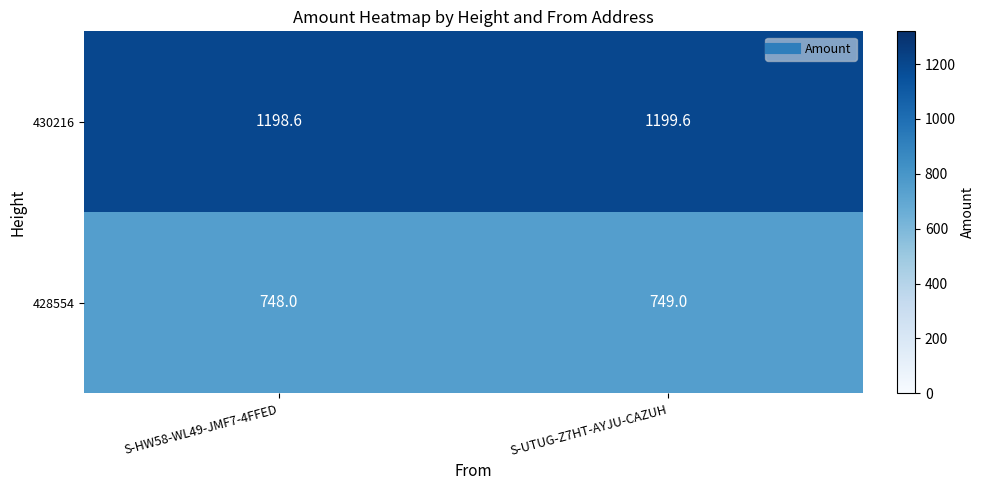

What is the spread (max minus min) of values at S-HW58-WL49-JMF7-4FFED?

450.6